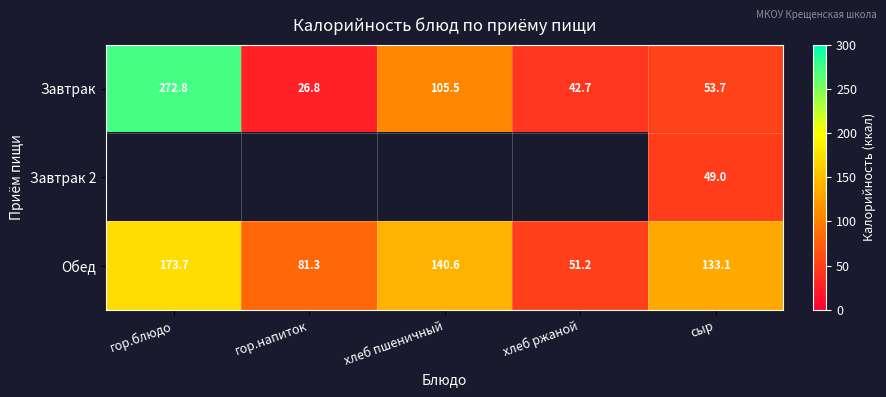

Which category has the lowest value in the Завтрак series?

гор.напиток